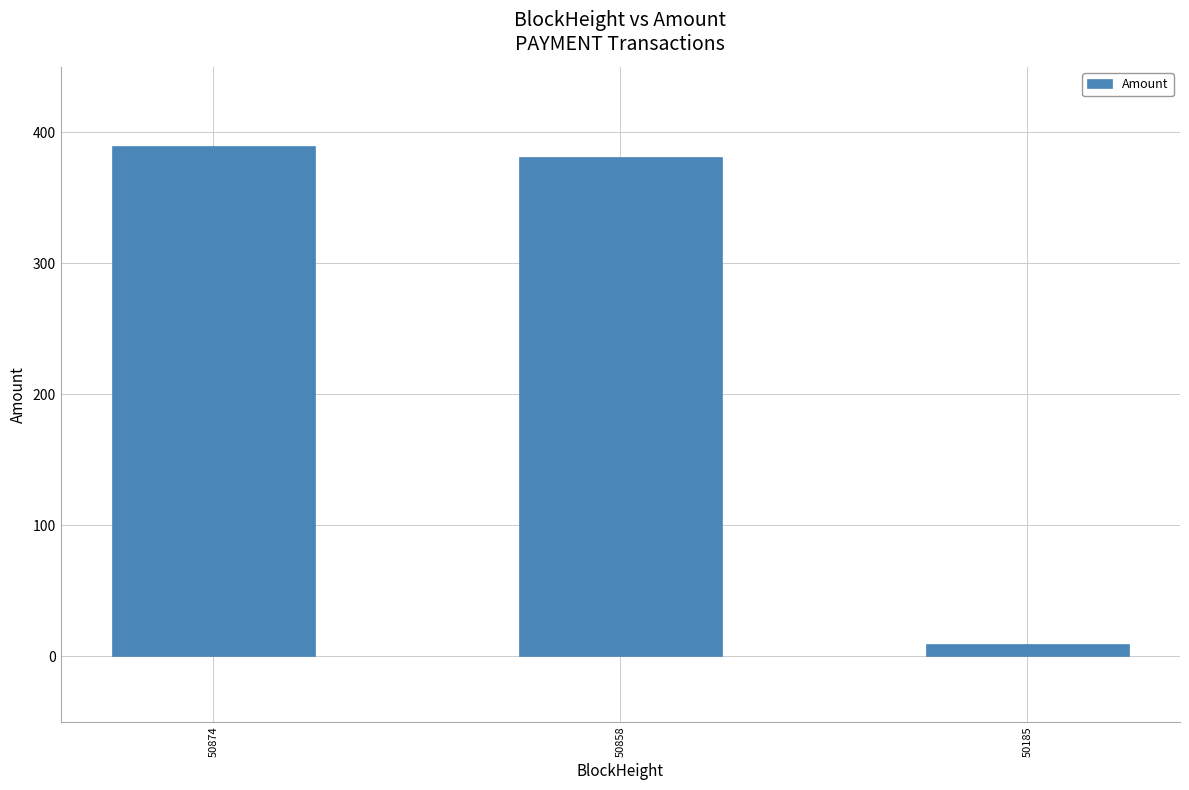

Which label corresponds to the smallest value in the chart?

50185